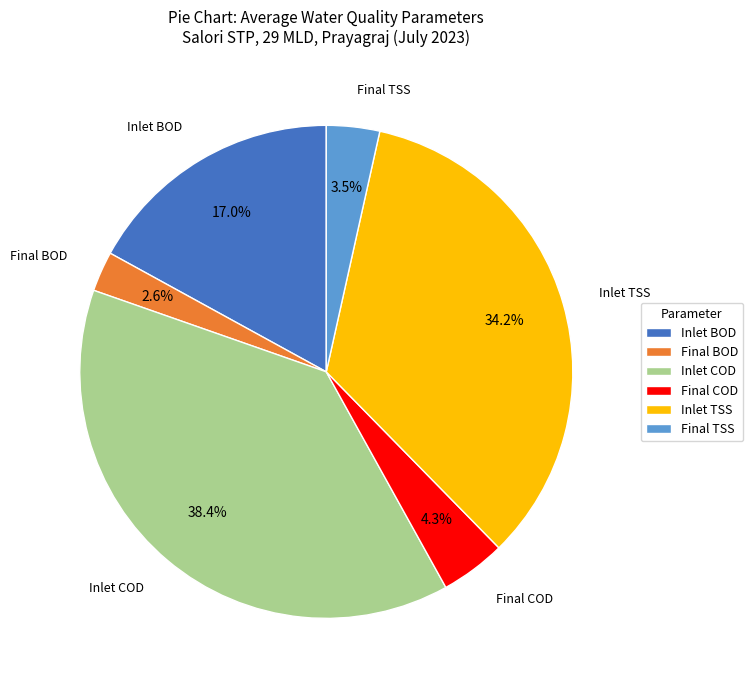

What percentage do Final COD and Final TSS together represent?

7.8%